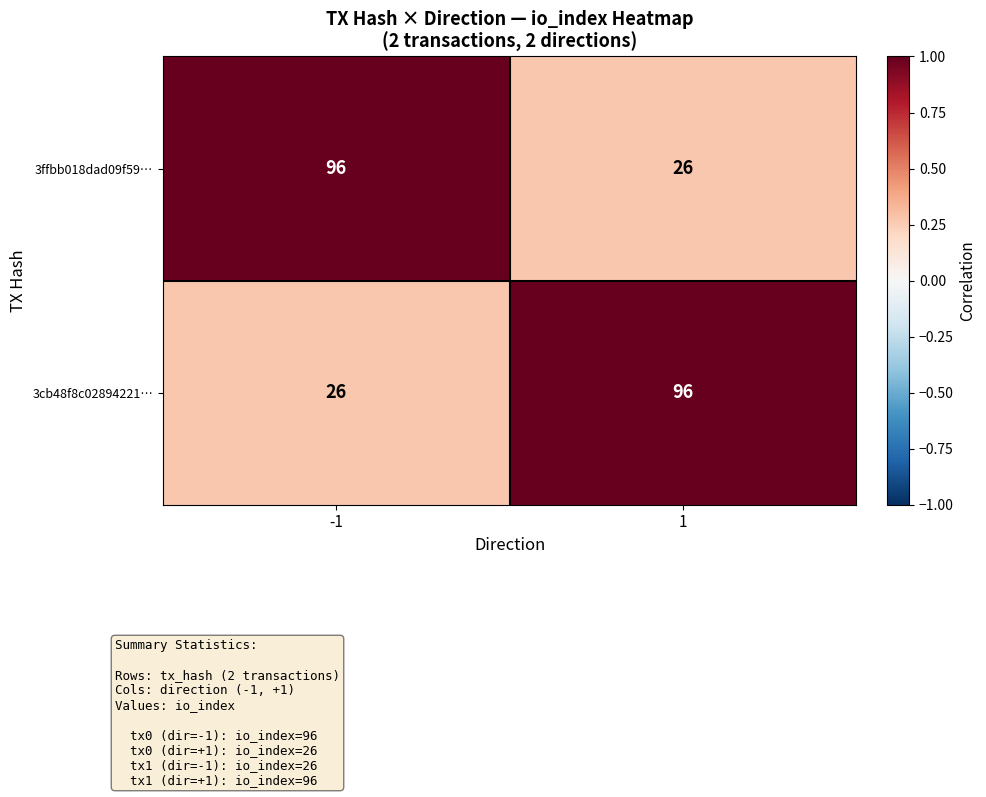

What is the difference between the highest and lowest values at -1?

70